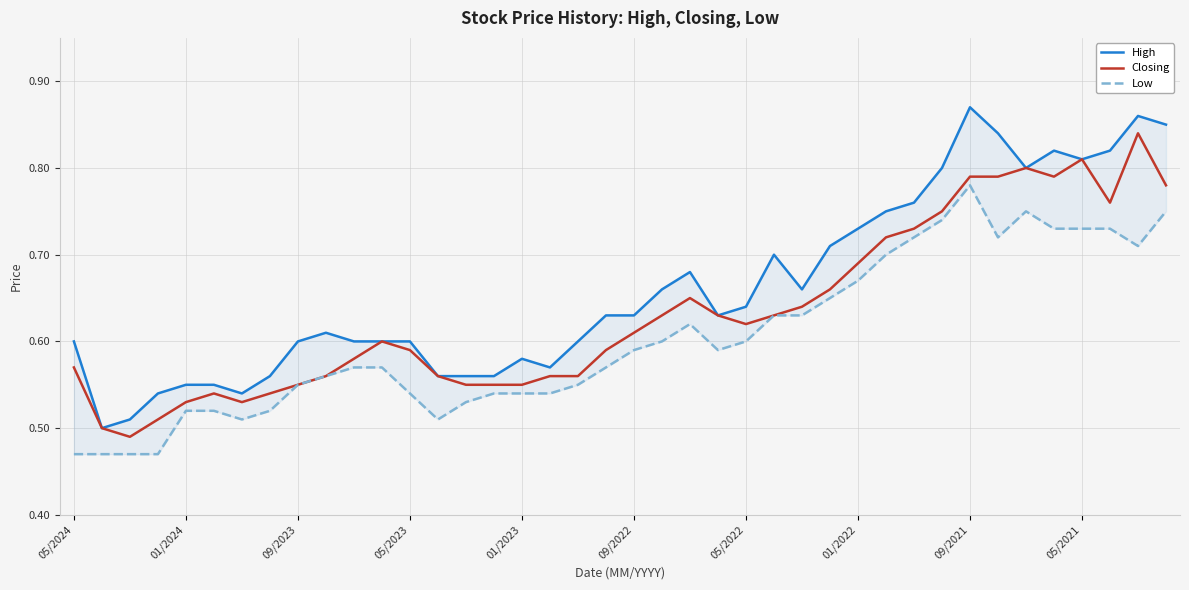

What value does the High series have at 35?

0.8